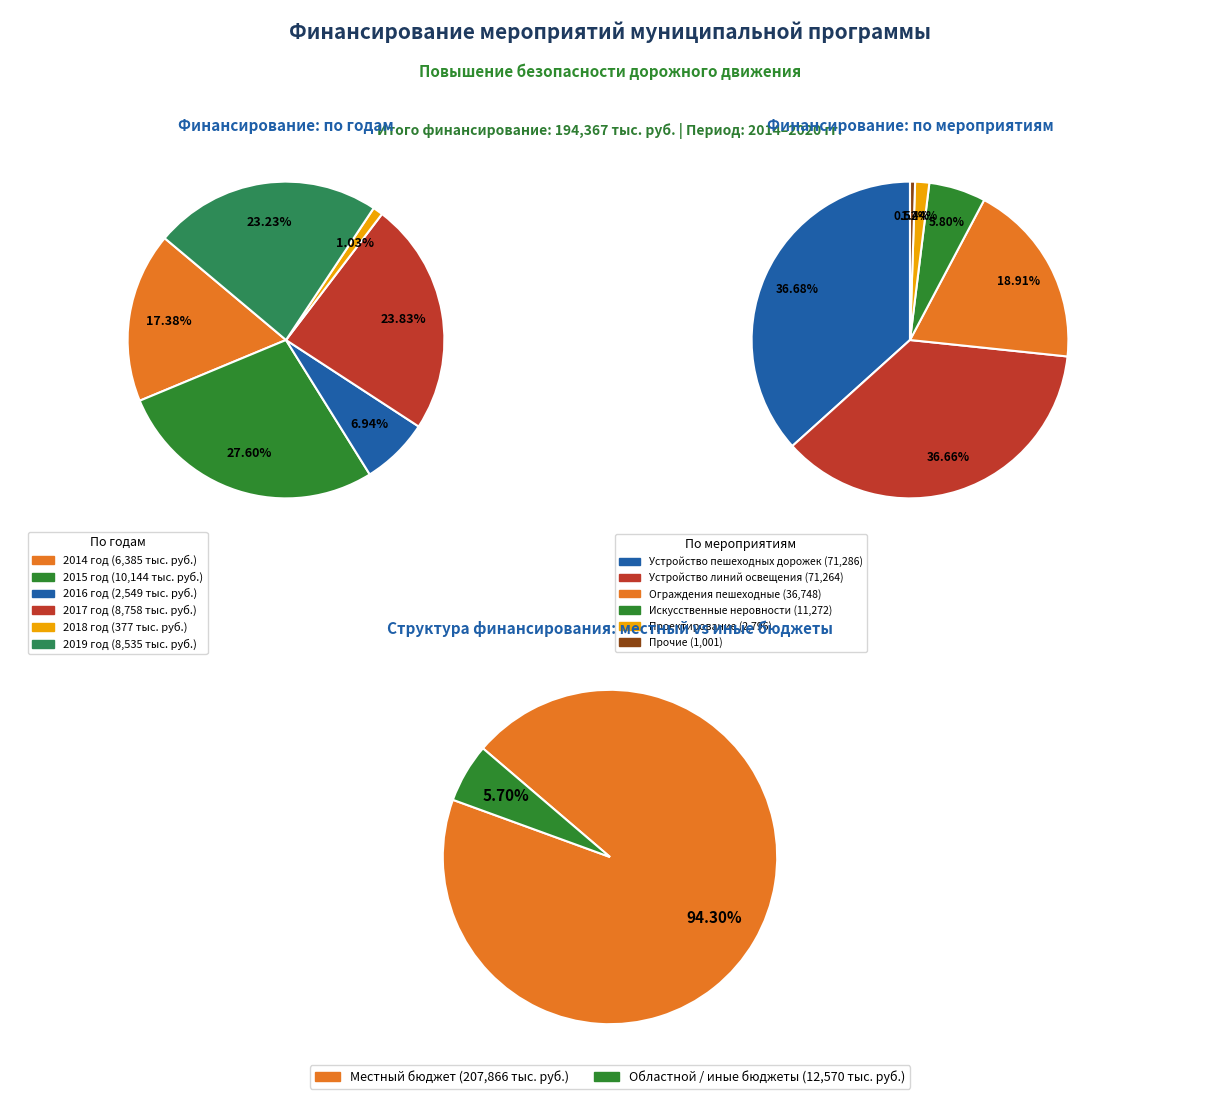

How much of the chart is everything except 4?

99.0%